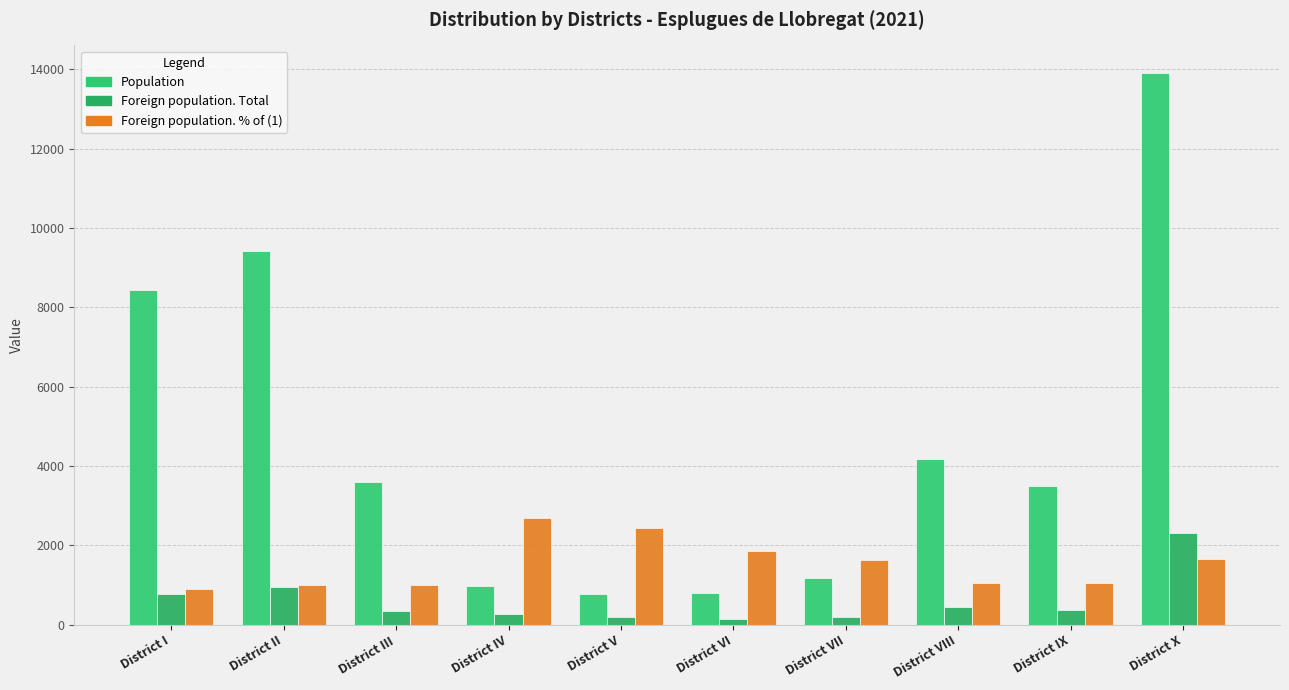

What is the total value across all series at District II?

11377